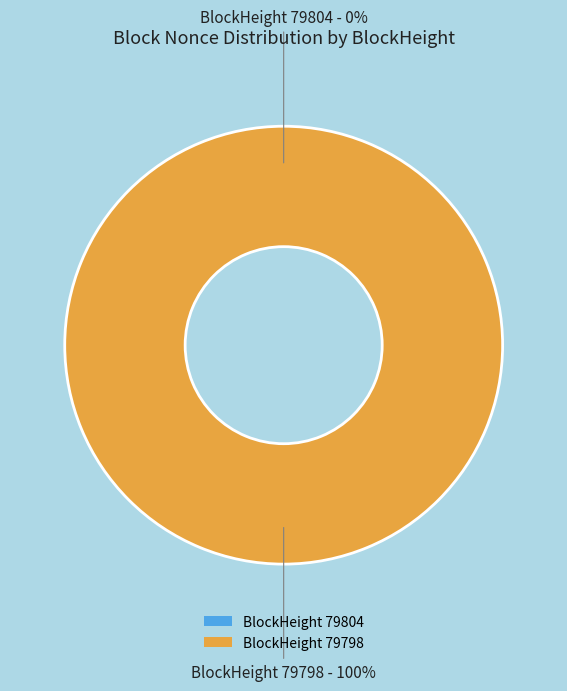

Does 79798 represent more than half of the total?

Yes